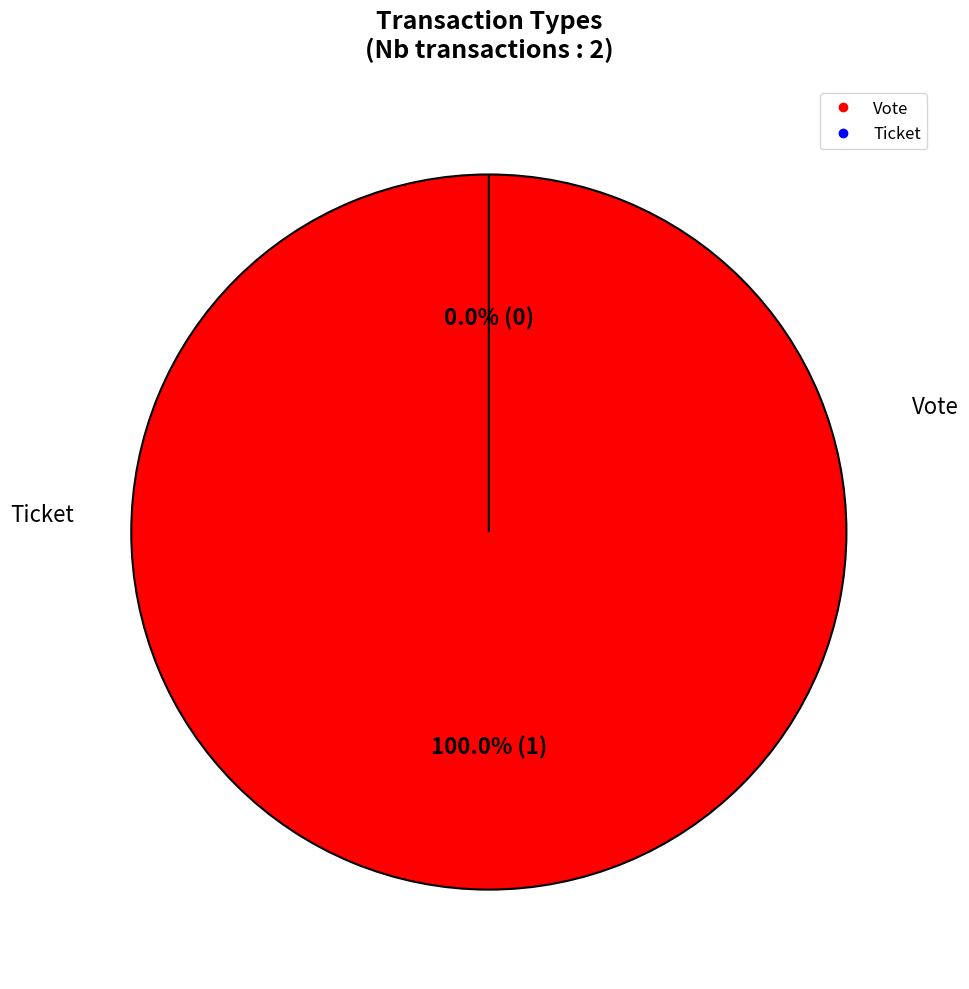

How many segments does this pie chart have?

2